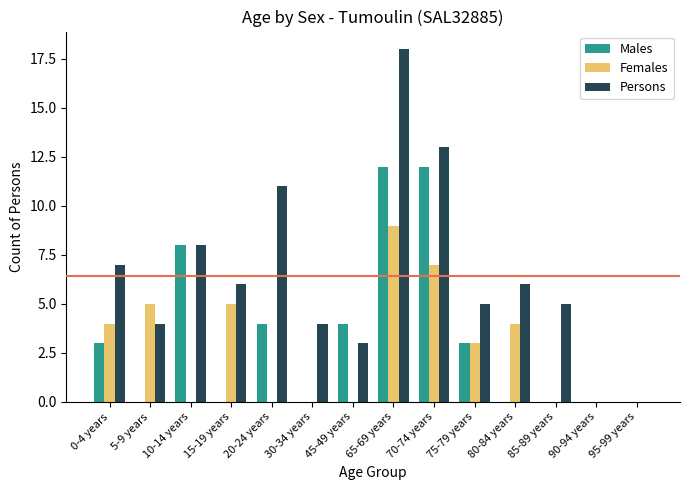

Does the chart contain stacked bars?

No